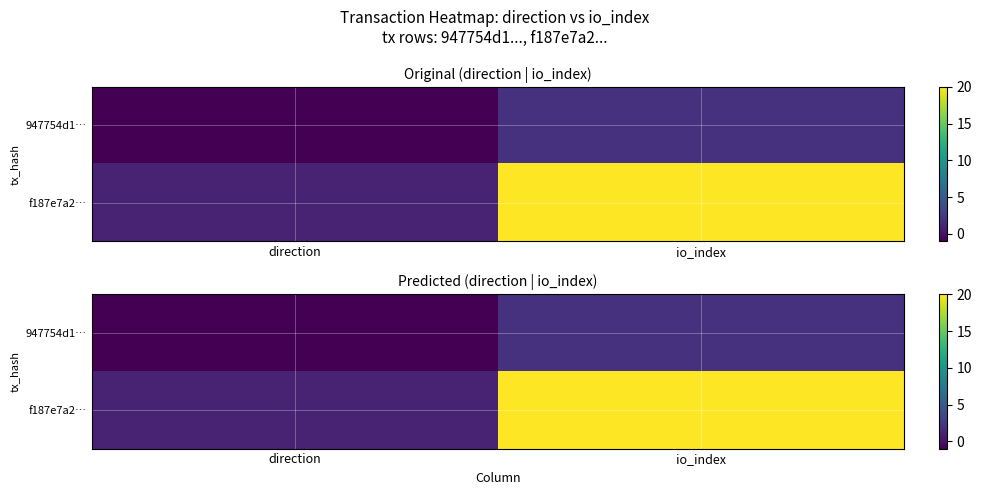

The 947754d1… series shows 2 at io_index. True or false?

True